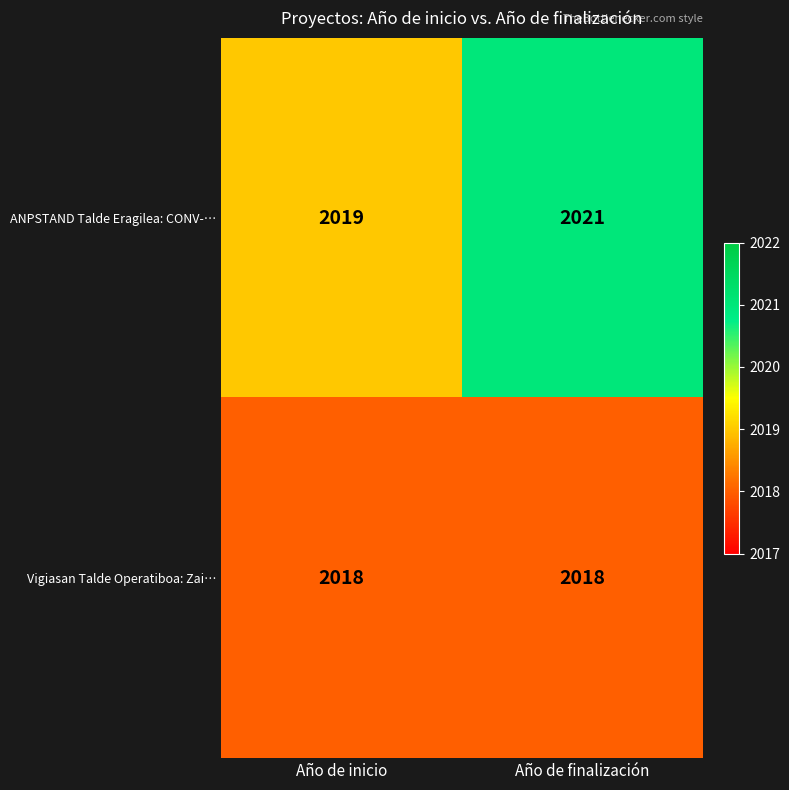

Rank the series by their maximum value, from highest to lowest.

ANPSTAND Talde Eragilea: CONV-…, Vigiasan Talde Operatiboa: Zai…